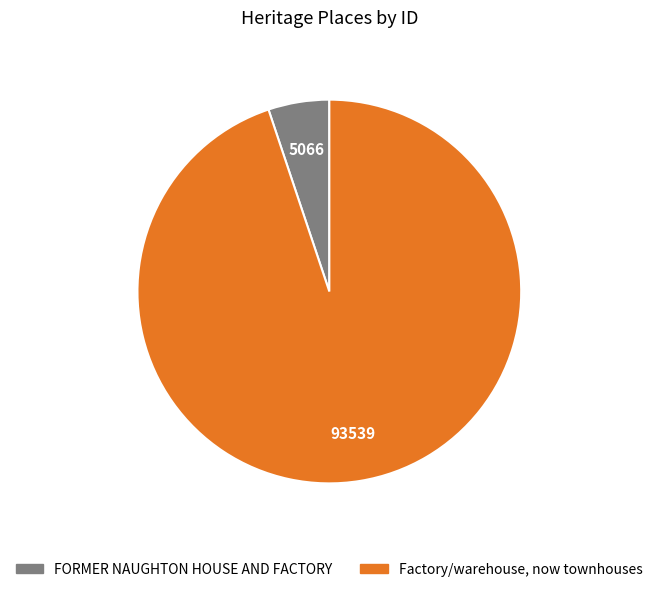

Is the sum of Factory/warehouse, now townhouses and FORMER NAUGHTON HOUSE AND FACTORY greater than half?

Yes